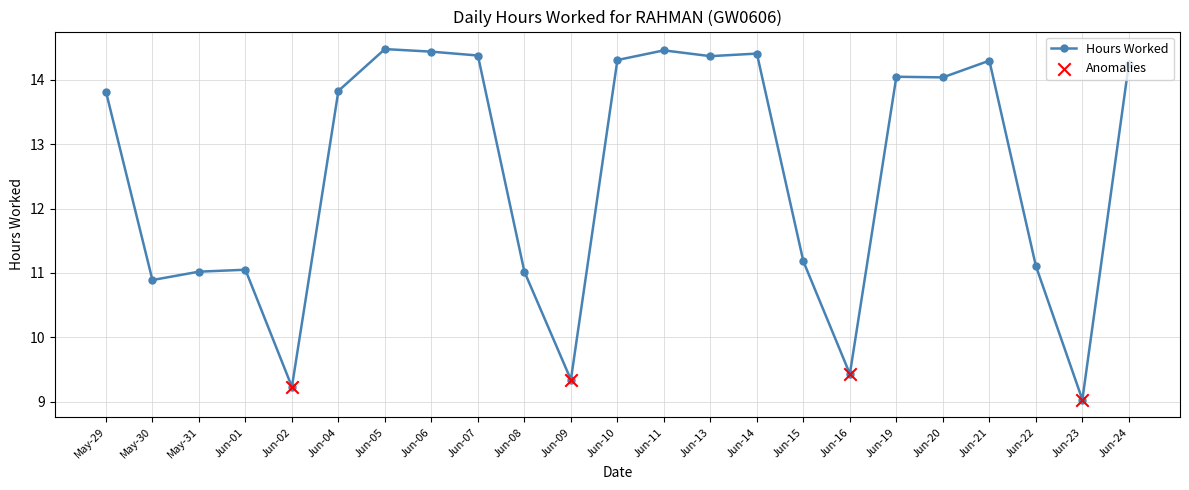

What is the change in value from Jun-01 to Jun-07?

+3.3